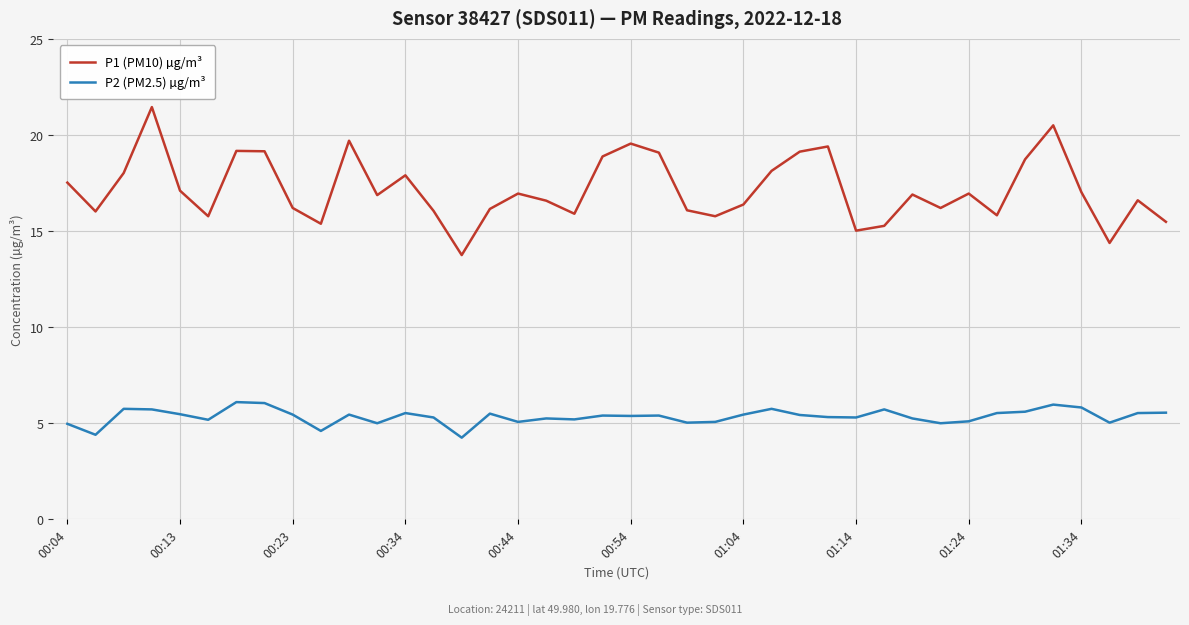

Rank the series by their maximum value, from highest to lowest.

P1 (PM10) µg/m³, P2 (PM2.5) µg/m³